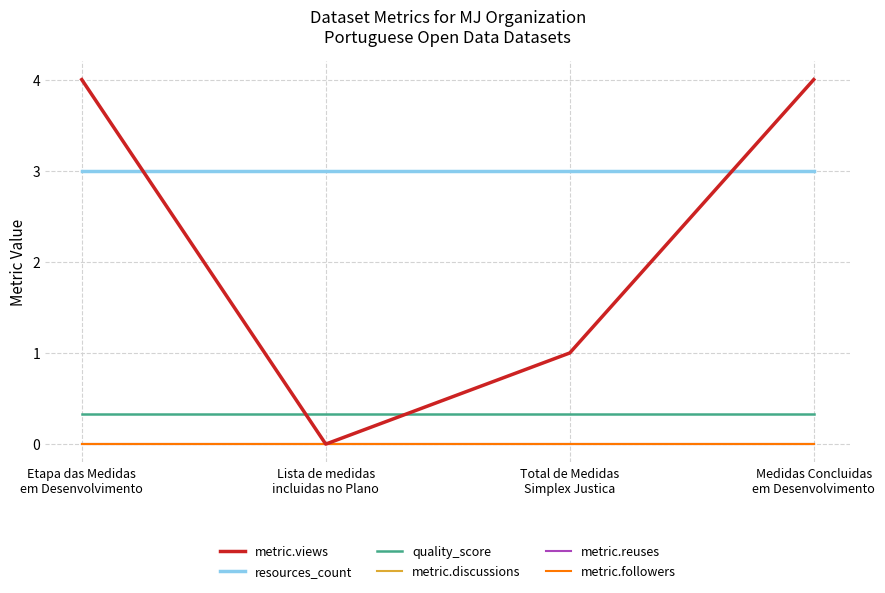

Does the chart have visible grid lines?

Yes